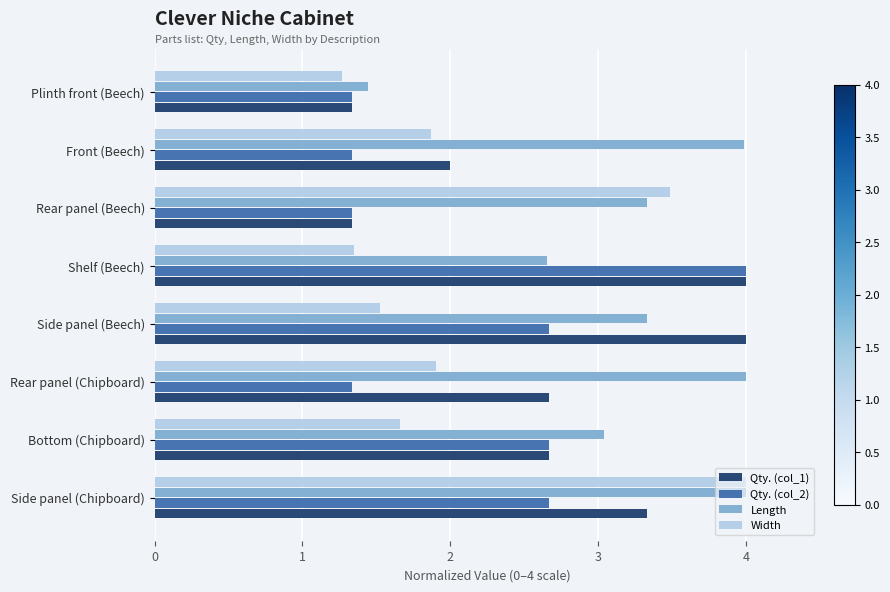

At how many categories does at least one series exceed 3?

7